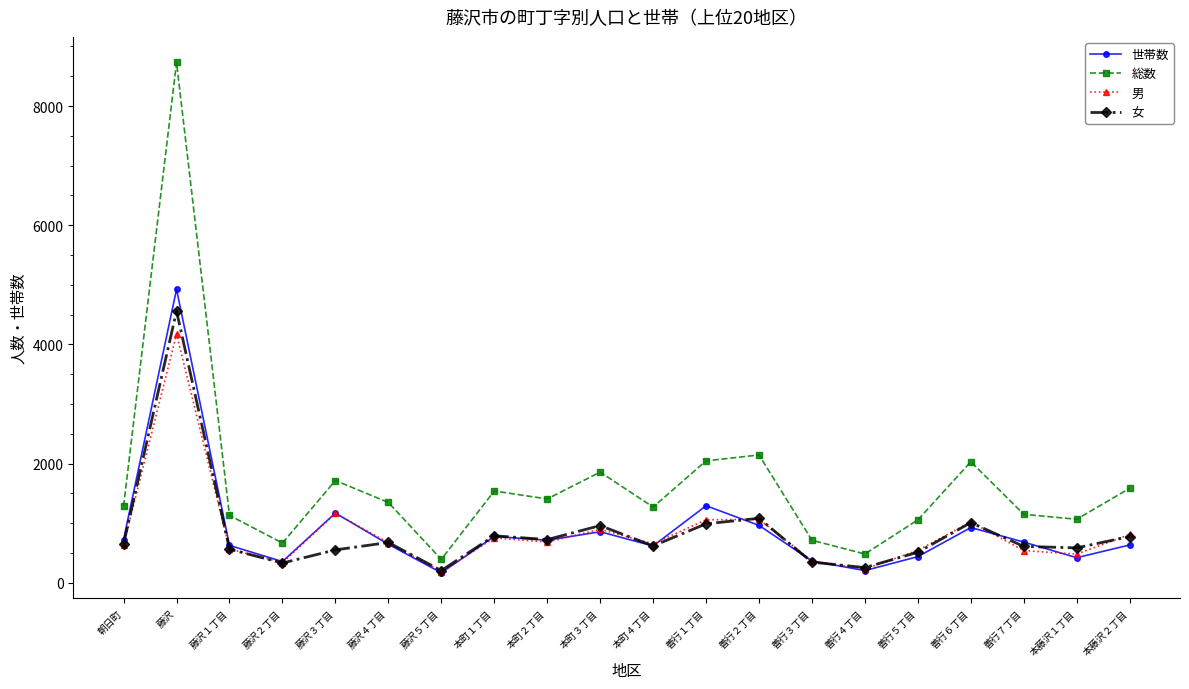

What is the maximum value for 総数?

8732